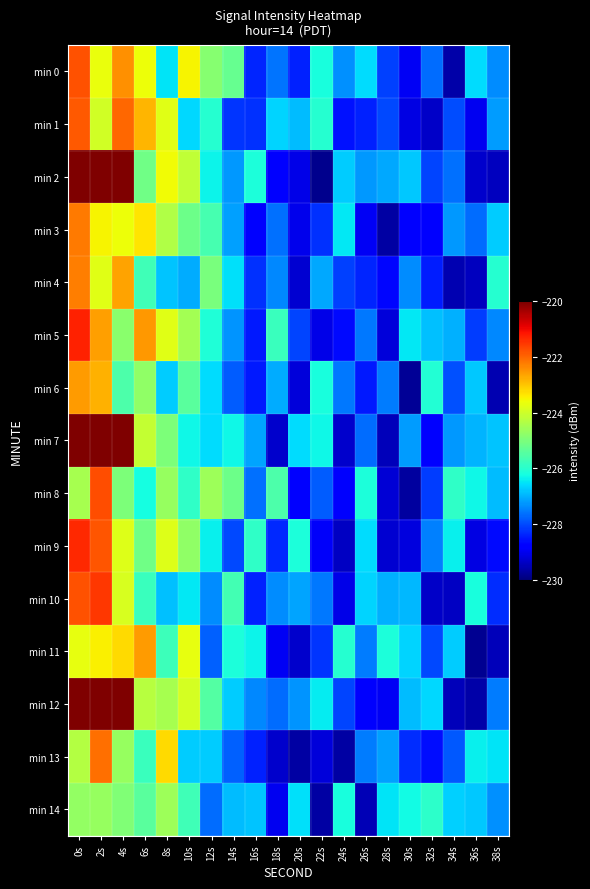

Reading left to right, transcribe all the data shown in this chart.

min 0: 0s=-221.8	2s=-223.6	4s=-222.5	6s=-223.6	8s=-226.5	10s=-223.5	12s=-224.8	14s=-225.2	16s=-228.4	18s=-227.6	20s=-228.4	22s=-226.2	24s=-227.3	26s=-226.6	28s=-228.1	30s=-229.0	32s=-227.7	34s=-229.6	36s=-226.6	38s=-227.4
min 1: 0s=-221.9	2s=-224.0	4s=-222.0	6s=-222.8	8s=-223.8	10s=-226.6	12s=-226.0	14s=-228.2	16s=-228.3	18s=-226.7	20s=-226.9	22s=-226.0	24s=-228.6	26s=-228.4	28s=-228.0	30s=-229.1	32s=-229.4	34s=-228.0	36s=-229.0	38s=-227.2
min 2: 0s=-216.1	2s=-215.1	4s=-216.1	6s=-225.1	8s=-223.6	10s=-224.2	12s=-226.3	14s=-227.2	16s=-226.2	18s=-228.8	20s=-229.1	22s=-229.9	24s=-226.7	26s=-227.2	28s=-227.1	30s=-226.8	32s=-228.1	34s=-227.6	36s=-229.3	38s=-229.4
min 3: 0s=-222.2	2s=-223.5	4s=-223.6	6s=-223.3	8s=-224.4	10s=-225.2	12s=-225.7	14s=-227.2	16s=-228.8	18s=-227.6	20s=-229.0	22s=-228.3	24s=-226.5	26s=-229.0	28s=-229.7	30s=-228.8	32s=-228.7	34s=-227.2	36s=-227.7	38s=-226.8
min 4: 0s=-222.2	2s=-223.8	4s=-222.6	6s=-225.7	8s=-226.8	10s=-227.0	12s=-225.0	14s=-226.5	16s=-228.2	18s=-227.4	20s=-229.3	22s=-227.1	24s=-228.1	26s=-228.4	28s=-228.7	30s=-227.4	32s=-228.4	34s=-229.5	36s=-229.4	38s=-226.0
min 5: 0s=-221.3	2s=-222.6	4s=-224.8	6s=-222.5	8s=-223.8	10s=-224.5	12s=-226.1	14s=-227.3	16s=-228.5	18s=-225.8	20s=-228.1	22s=-229.1	24s=-228.7	26s=-227.6	28s=-229.2	30s=-226.5	32s=-226.9	34s=-227.0	36s=-228.2	38s=-227.4
min 6: 0s=-222.6	2s=-222.8	4s=-225.6	6s=-224.7	8s=-226.7	10s=-225.4	12s=-226.6	14s=-227.8	16s=-228.5	18s=-227.0	20s=-229.2	22s=-226.2	24s=-227.6	26s=-228.5	28s=-227.5	30s=-229.8	32s=-226.1	34s=-228.0	36s=-226.8	38s=-229.6
min 7: 0s=-215.9	2s=-216.4	4s=-215.1	6s=-224.1	8s=-225.0	10s=-226.3	12s=-226.6	14s=-226.3	16s=-227.1	18s=-229.3	20s=-226.6	22s=-226.3	24s=-229.3	26s=-227.7	28s=-229.5	30s=-227.2	32s=-228.8	34s=-227.3	36s=-227.0	38s=-226.8
min 8: 0s=-224.5	2s=-221.7	4s=-225.0	6s=-226.2	8s=-224.7	10s=-225.9	12s=-224.6	14s=-225.2	16s=-227.6	18s=-225.6	20s=-228.7	22s=-227.8	24s=-228.9	26s=-226.1	28s=-229.2	30s=-229.7	32s=-228.2	34s=-225.9	36s=-226.3	38s=-226.9
min 9: 0s=-221.3	2s=-221.8	4s=-223.8	6s=-225.1	8s=-223.8	10s=-224.7	12s=-226.4	14s=-228.0	16s=-225.9	18s=-228.3	20s=-226.1	22s=-228.9	24s=-229.4	26s=-226.6	28s=-229.3	30s=-229.2	32s=-227.5	34s=-226.4	36s=-229.1	38s=-228.7
min 10: 0s=-221.8	2s=-221.5	4s=-223.9	6s=-225.8	8s=-226.8	10s=-226.5	12s=-227.4	14s=-225.7	16s=-228.4	18s=-227.4	20s=-227.1	22s=-227.6	24s=-229.1	26s=-226.7	28s=-227.0	30s=-226.9	32s=-229.4	34s=-229.4	36s=-226.2	38s=-228.3
min 11: 0s=-223.7	2s=-223.4	4s=-223.2	6s=-222.6	8s=-225.7	10s=-223.7	12s=-227.8	14s=-226.2	16s=-226.4	18s=-229.0	20s=-229.3	22s=-228.2	24s=-226.0	26s=-227.5	28s=-226.2	30s=-226.7	32s=-228.0	34s=-226.8	36s=-229.8	38s=-229.5
min 12: 0s=-214.6	2s=-215.2	4s=-218.0	6s=-224.3	8s=-224.5	10s=-223.9	12s=-225.5	14s=-226.7	16s=-227.4	18s=-227.7	20s=-227.3	22s=-226.4	24s=-228.1	26s=-228.9	28s=-228.9	30s=-226.9	32s=-226.6	34s=-229.5	36s=-229.6	38s=-227.5
min 13: 0s=-224.3	2s=-222.1	4s=-224.7	6s=-225.8	8s=-223.2	10s=-226.7	12s=-226.8	14s=-227.8	16s=-228.4	18s=-229.3	20s=-229.7	22s=-229.2	24s=-229.7	26s=-227.5	28s=-227.2	30s=-228.3	32s=-228.6	34s=-227.9	36s=-226.4	38s=-226.5
min 14: 0s=-224.7	2s=-224.7	4s=-224.9	6s=-225.4	8s=-224.6	10s=-225.7	12s=-227.7	14s=-226.9	16s=-226.8	18s=-229.0	20s=-226.6	22s=-229.7	24s=-226.2	26s=-229.5	28s=-226.5	30s=-226.3	32s=-226.0	34s=-226.7	36s=-226.8	38s=-227.3